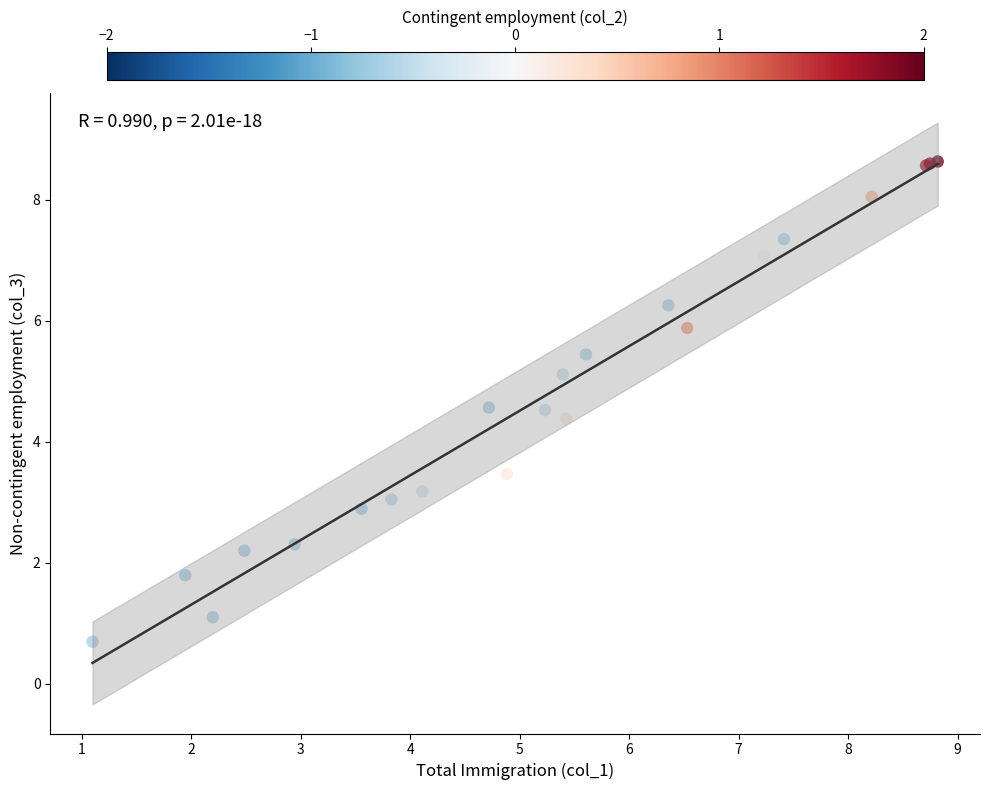

What Y value in the scatter plot is closest to 4?

4.4